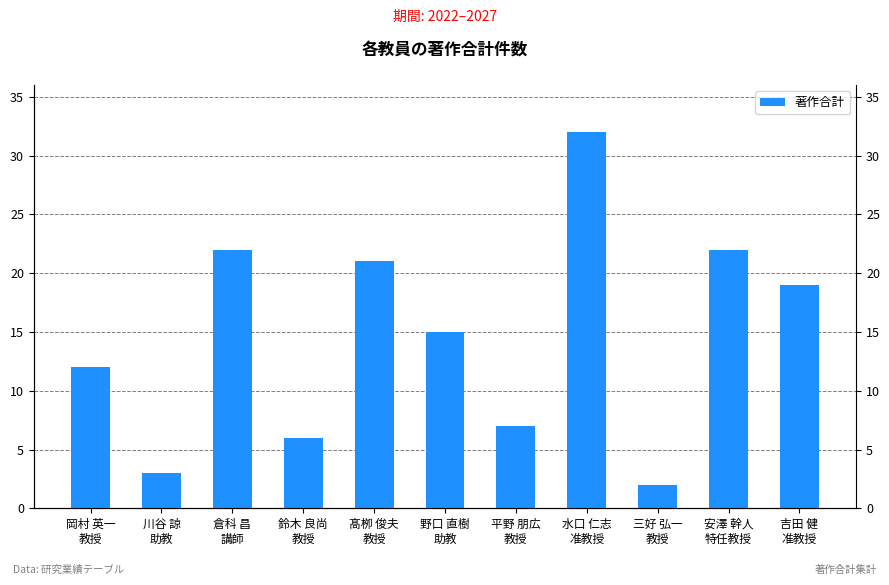

Which category has the highest value across all series?

水口 仁志
准教授